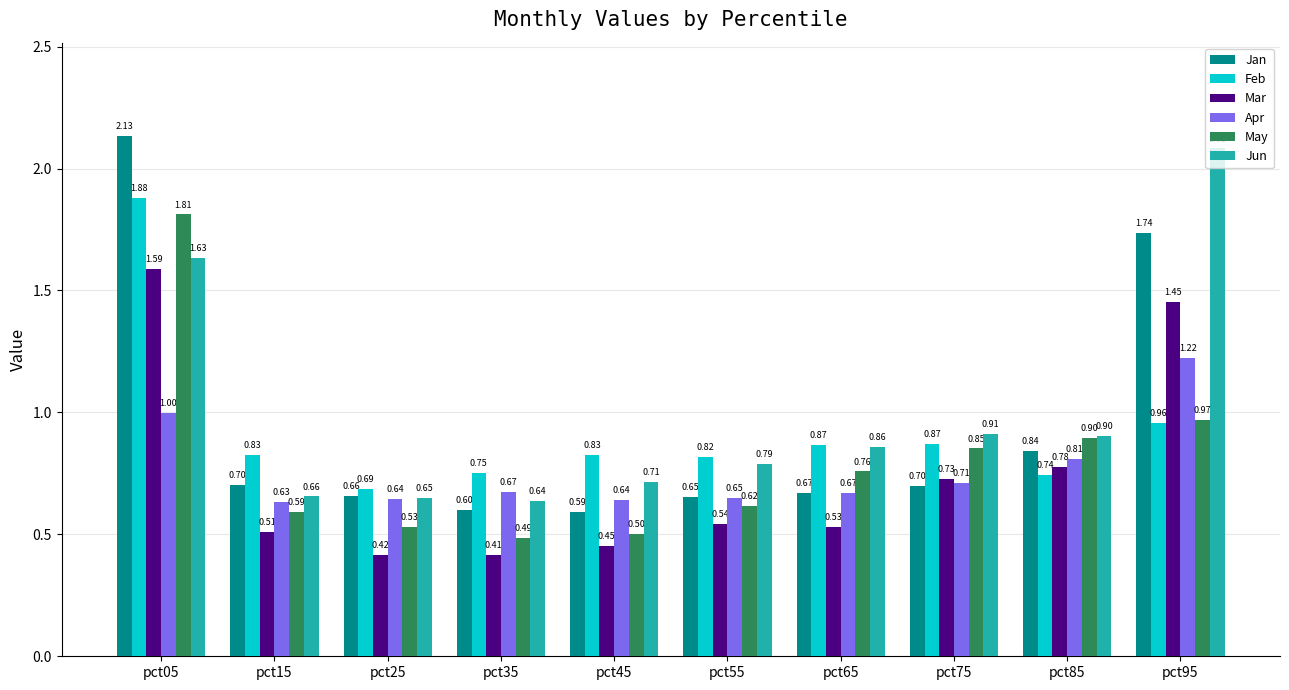

How many Jan values are between 0 and 1?

8